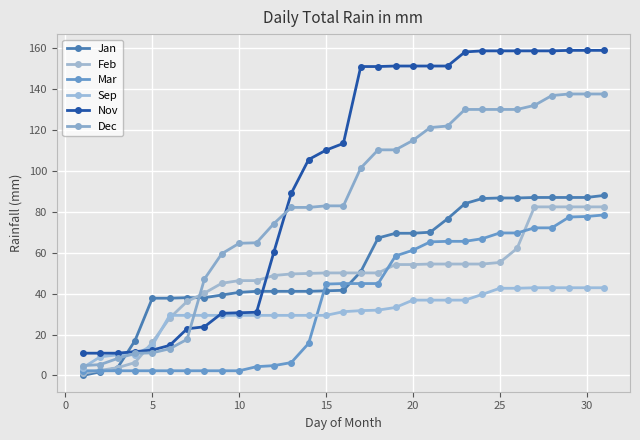

After their last crossing, which series has the higher values: Nov or Dec?

Nov